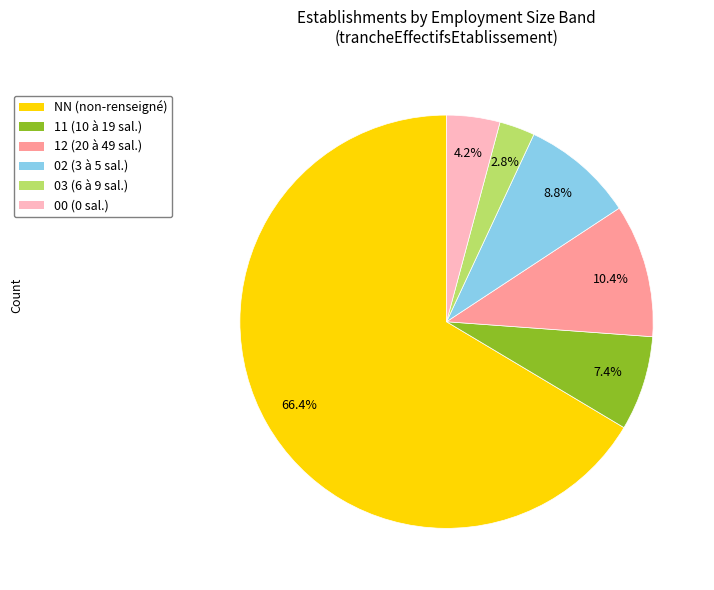

Rank the categories by value from highest to lowest.

NN (non-renseigné), 12 (20 à 49 sal.), 02 (3 à 5 sal.), 11 (10 à 19 sal.), 00 (0 sal.), 03 (6 à 9 sal.)